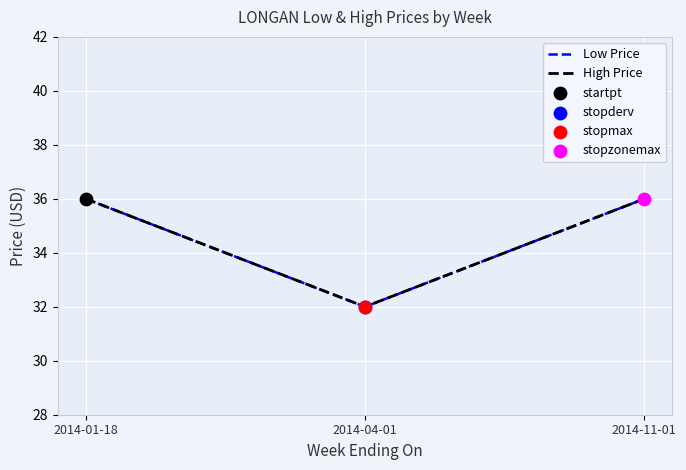

Is this an area chart (filled region under the line)?

No